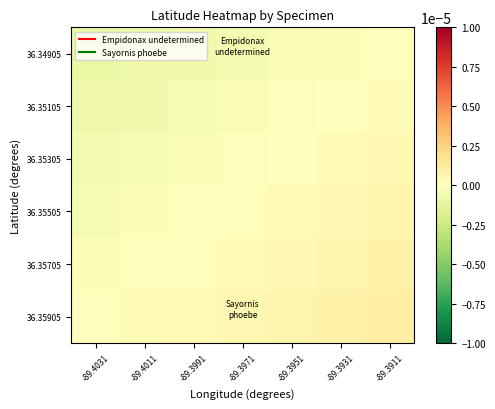

Rank the series by their average value, from lowest to highest.

36.34905, 36.35105, 36.35305, 36.35505, 36.35705, 36.35905